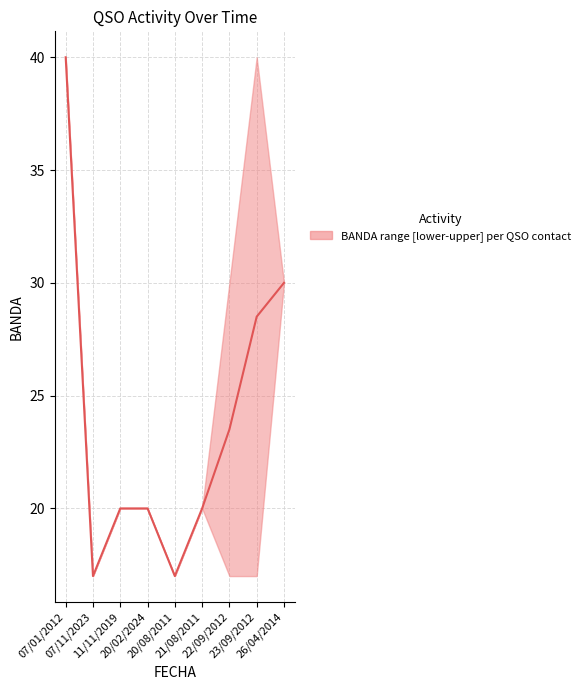

Count the number of categories in the chart.

9